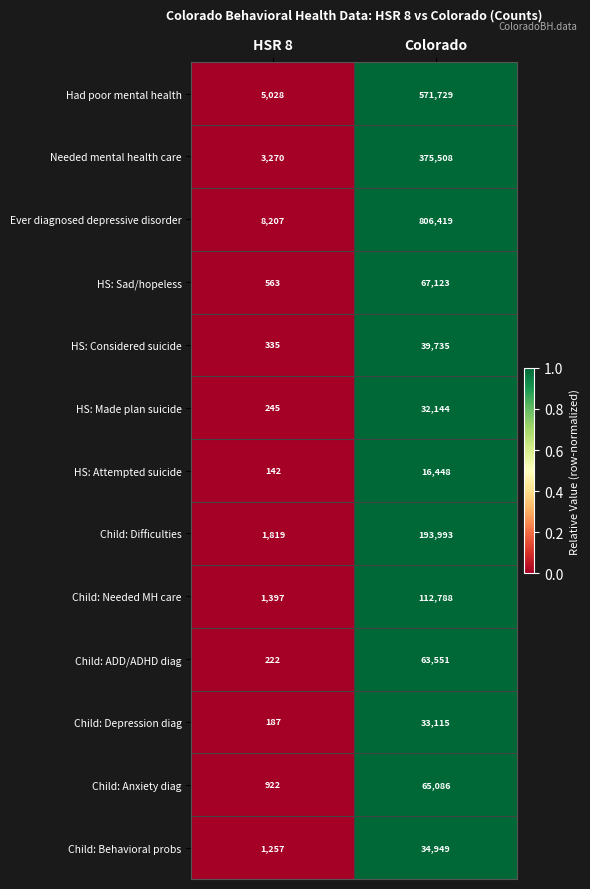

Read the Child: Needed MH care value at HSR 8, to the nearest 50.

1400